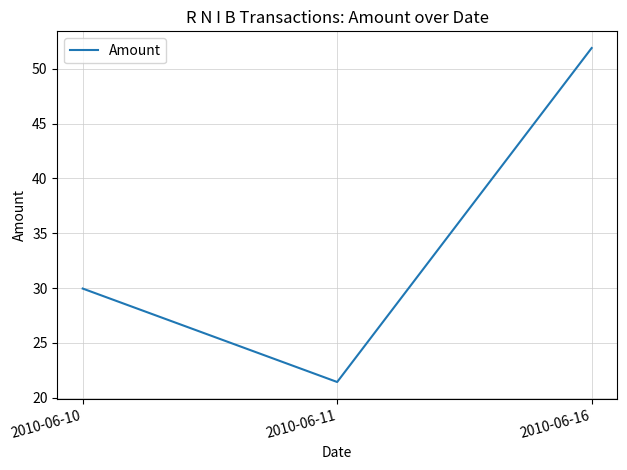

Which has a higher value, 2010-06-11 or 2010-06-10?

2010-06-10